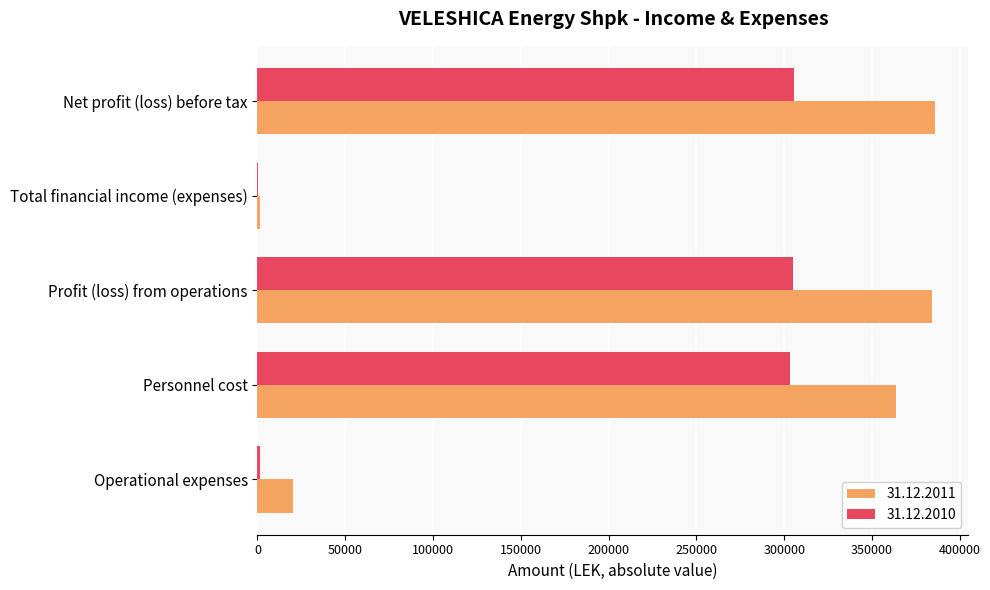

Which series has the largest total across all categories?

31.12.2011